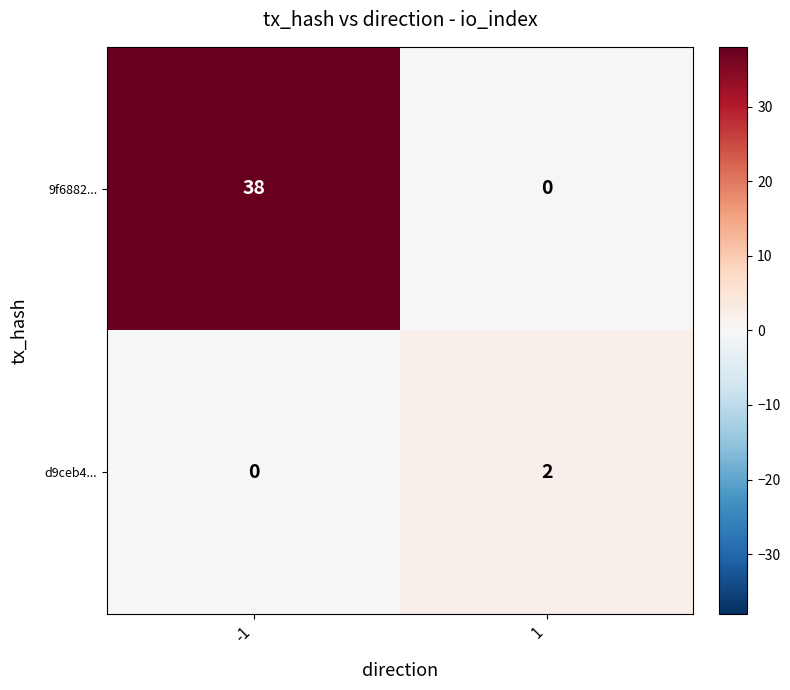

At how many categories does at least one series exceed 33?

1